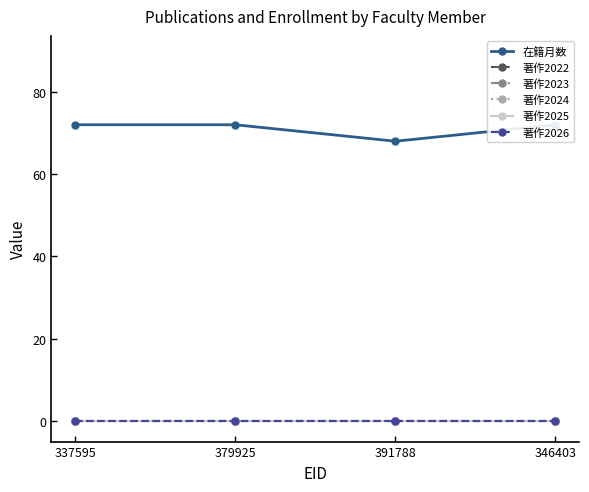

Which has a higher value, 346403 or 379925?

346403